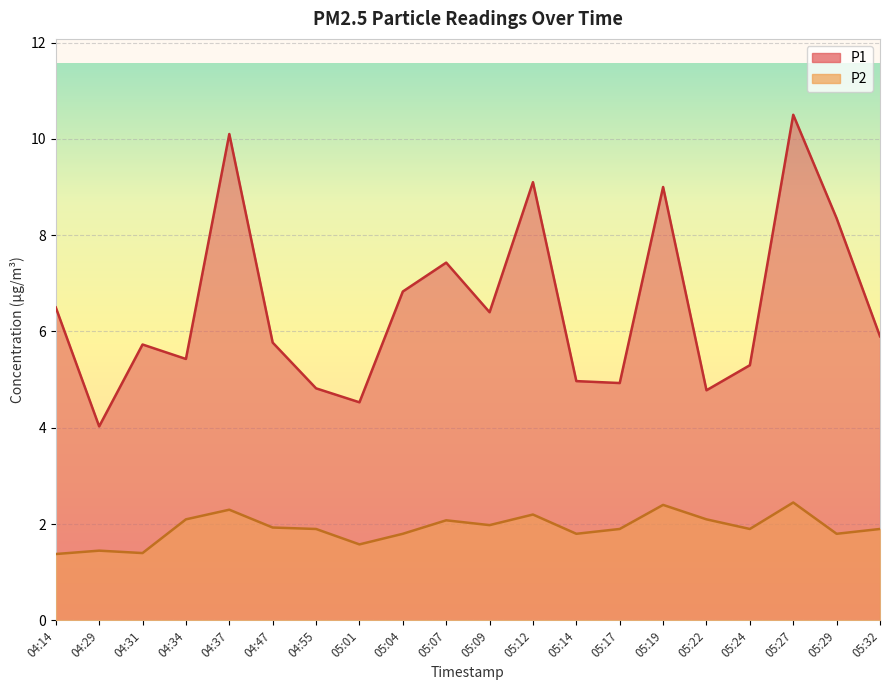

Where does the P1 series first go above 5?

04:14